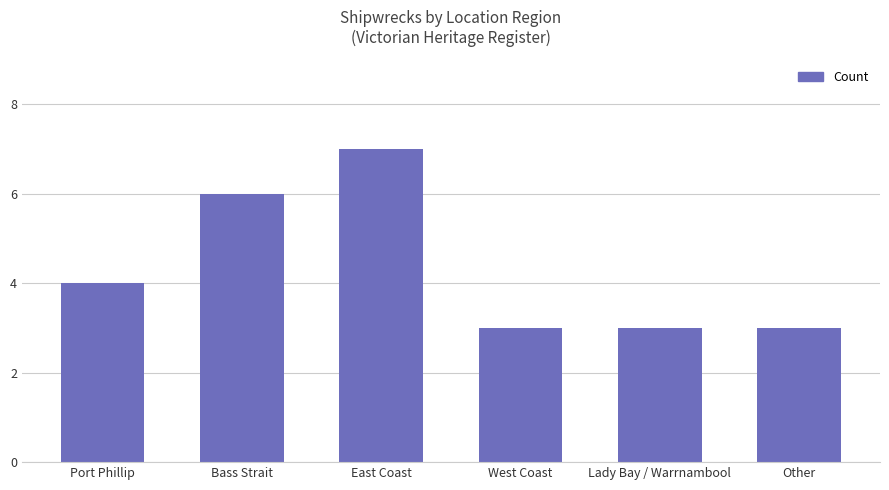

What is the change in value from Bass Strait to East Coast?

+1